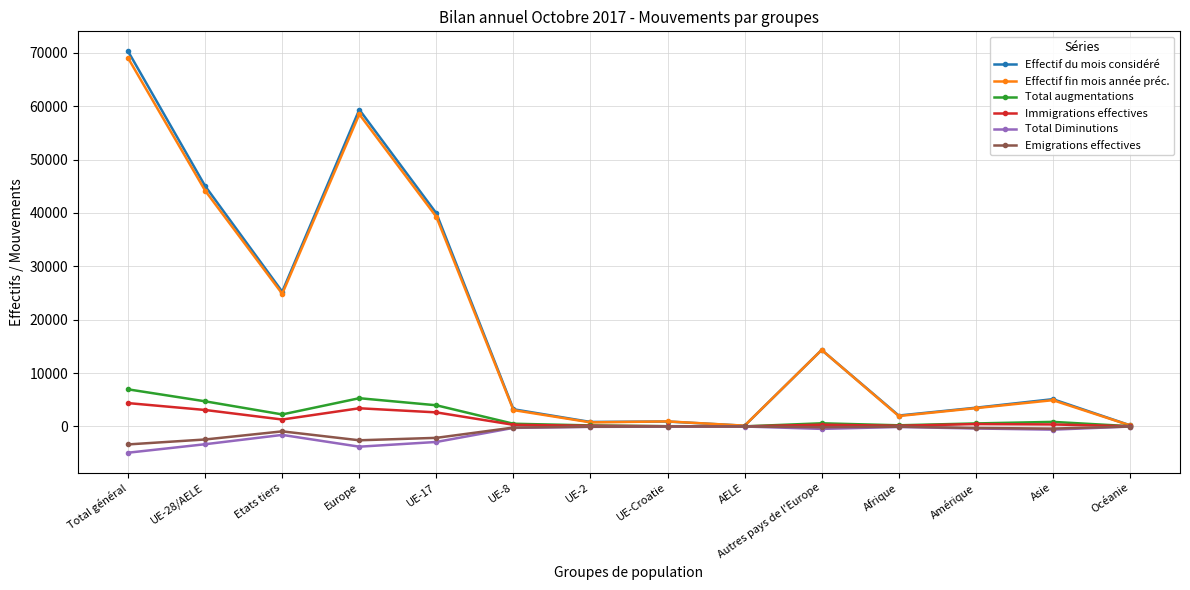

How many data points in Total Diminutions are above -388?

6